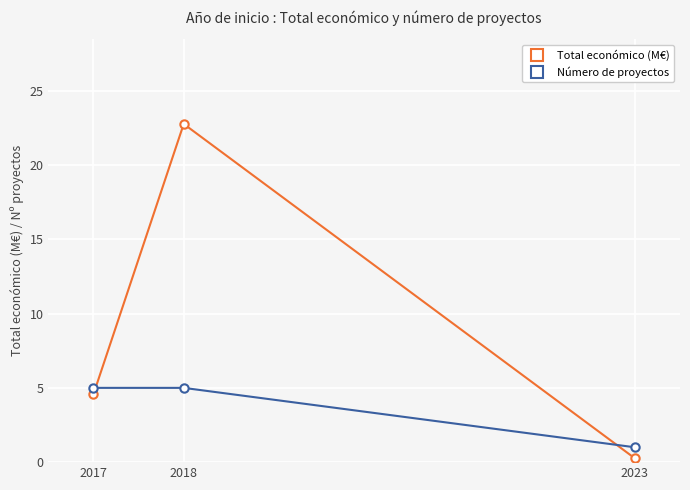

Which series has the largest range (max minus min)?

Total económico (M€)